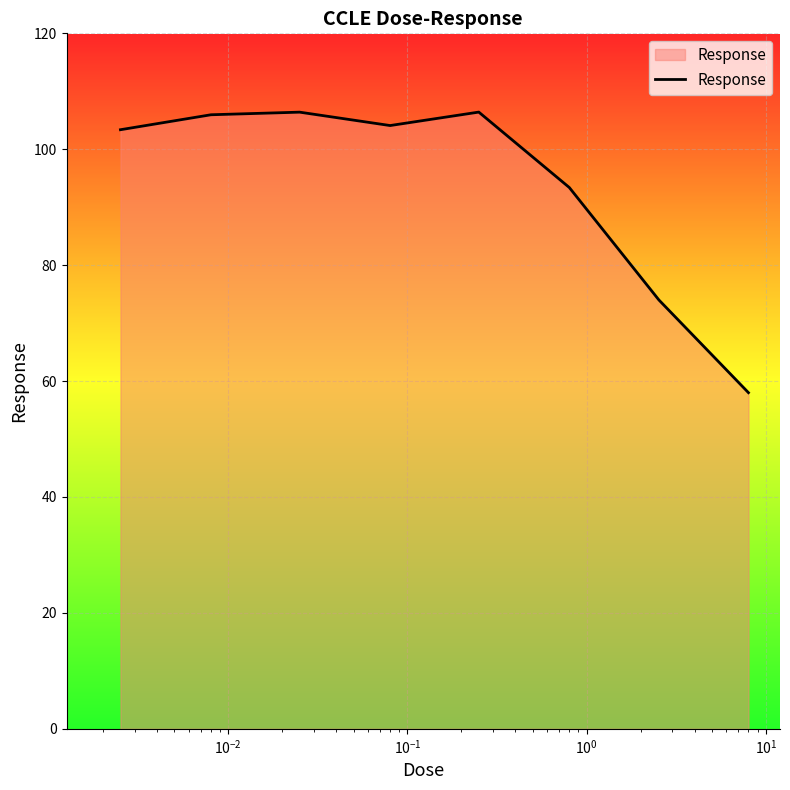

What is the sum of all values?

751.6